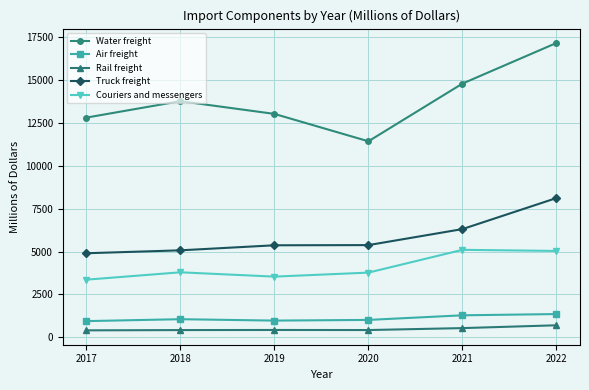

True or false: Couriers and messengers and Water freight intersect in this chart.

False